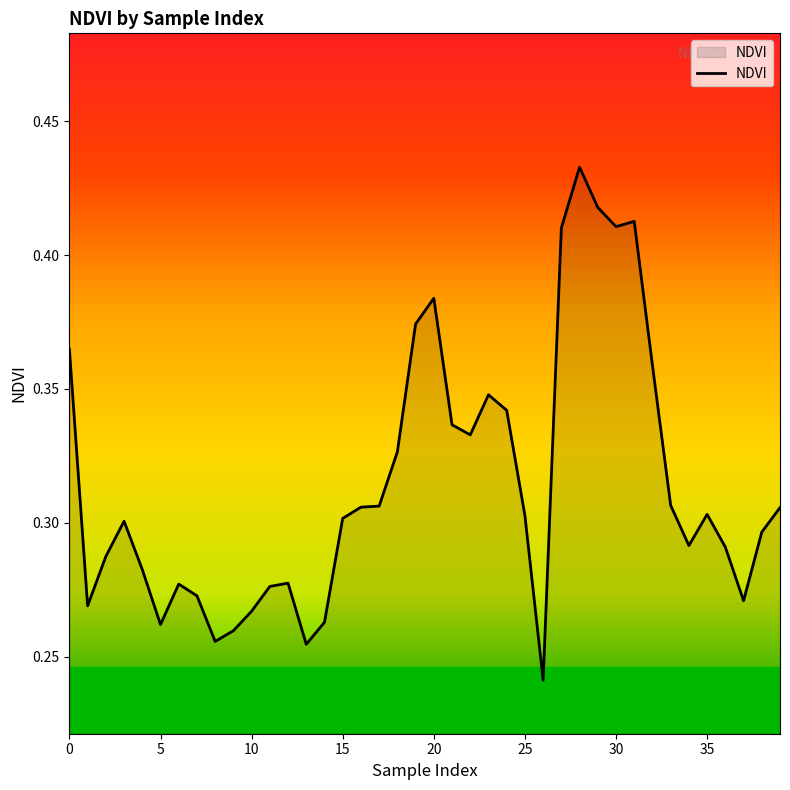

The chart shows a value of 0.5 at 25. True or false?

False